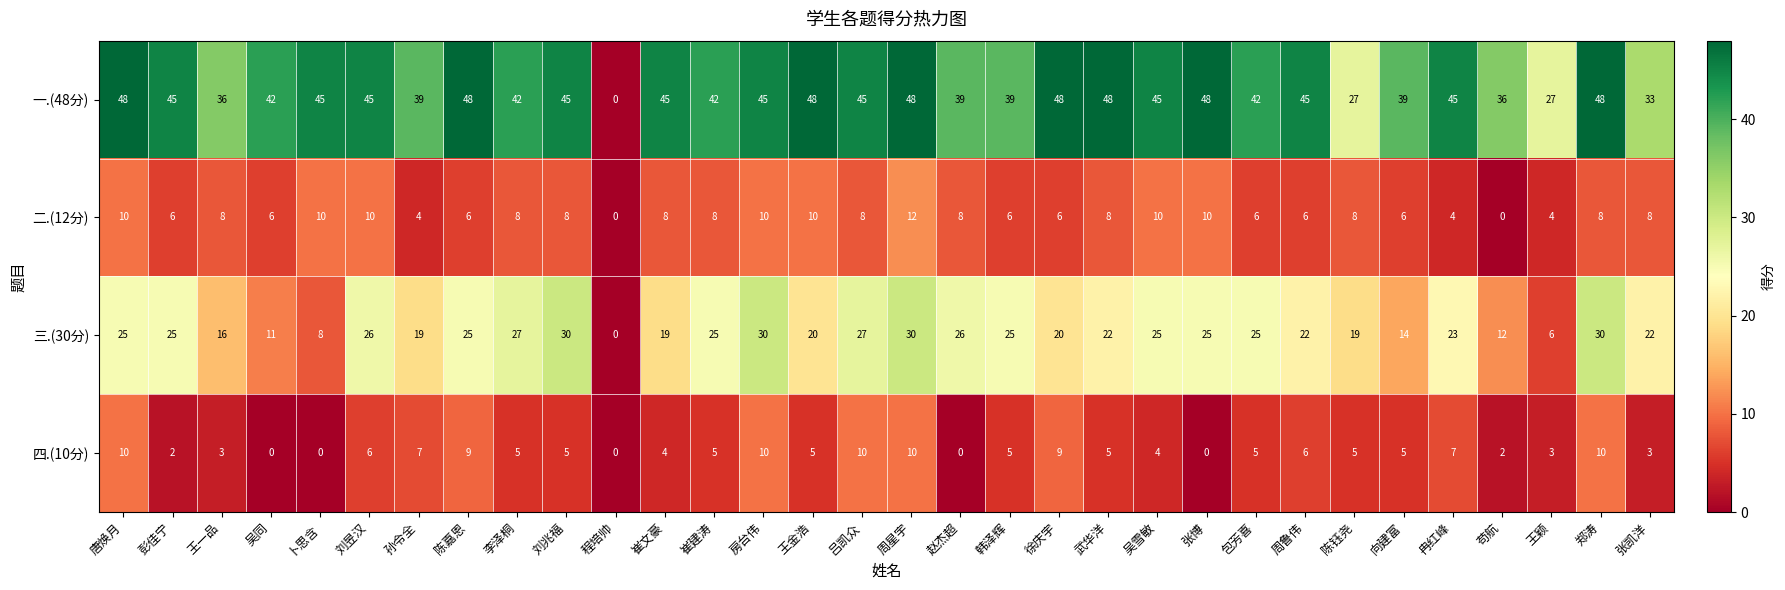

How many data points does each series have?

32